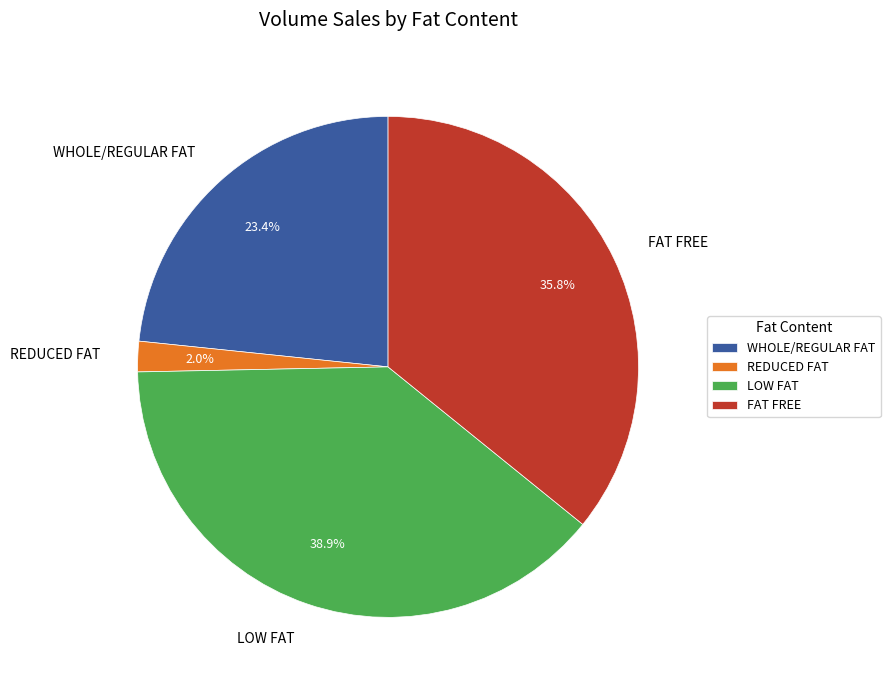

Combined, do WHOLE/REGULAR FAT and LOW FAT account for over 50%?

Yes